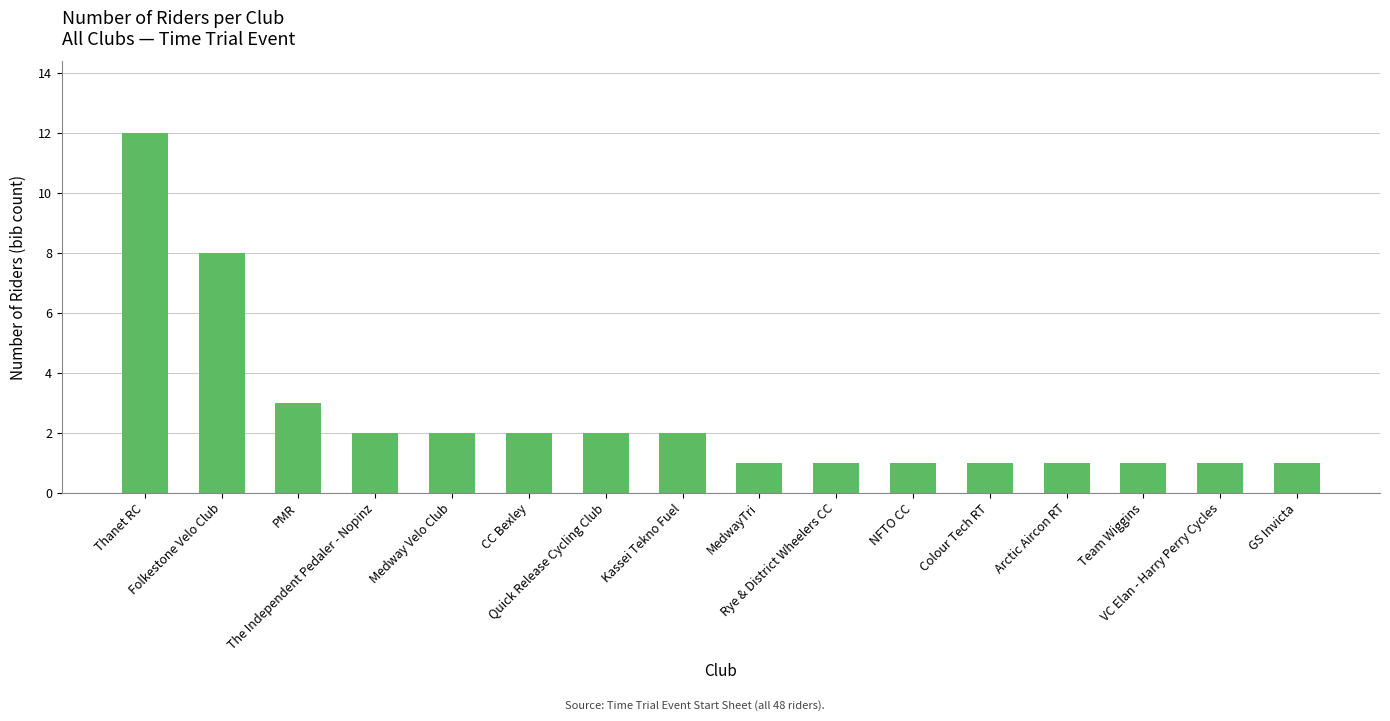

Is it true that the value at Thanet RC is 12?

True